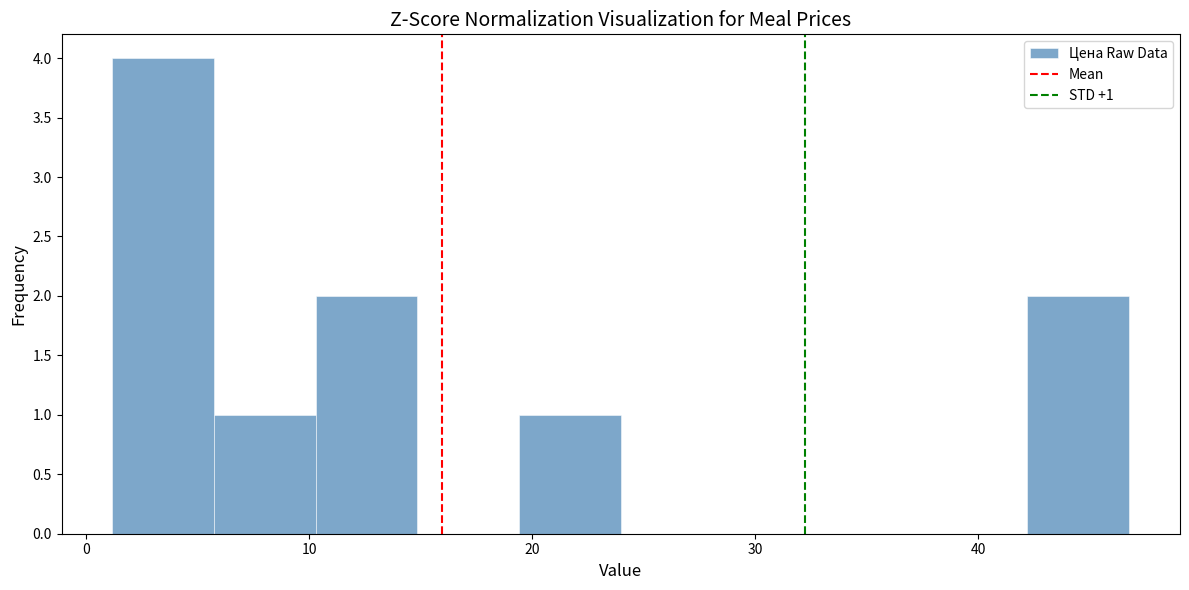

Over which range of the x-axis is the bar tallest?

1 to 6